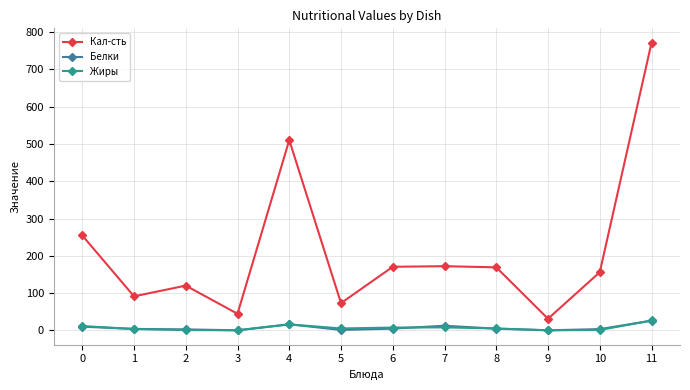

Which series has the largest range (max minus min)?

Кал-сть